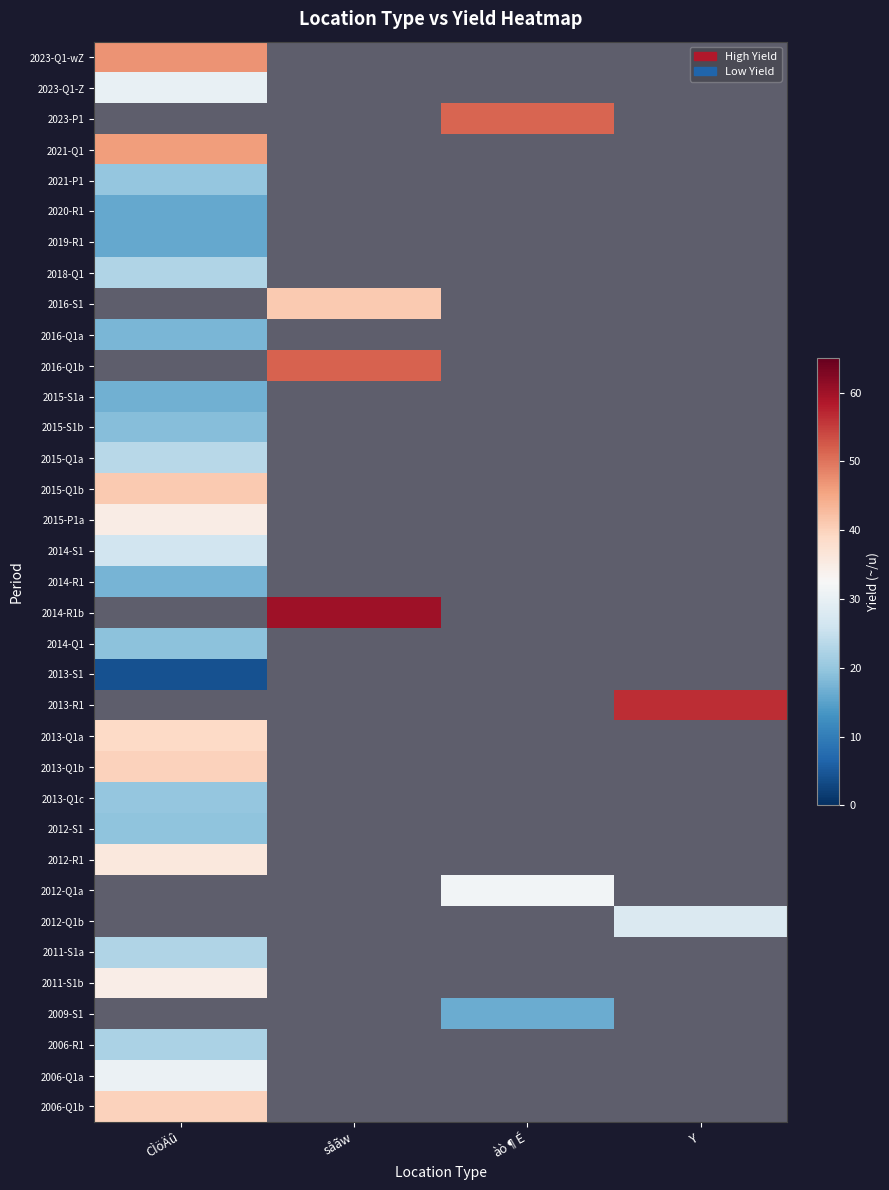

Which series has the largest total across all categories?

2014-R1b